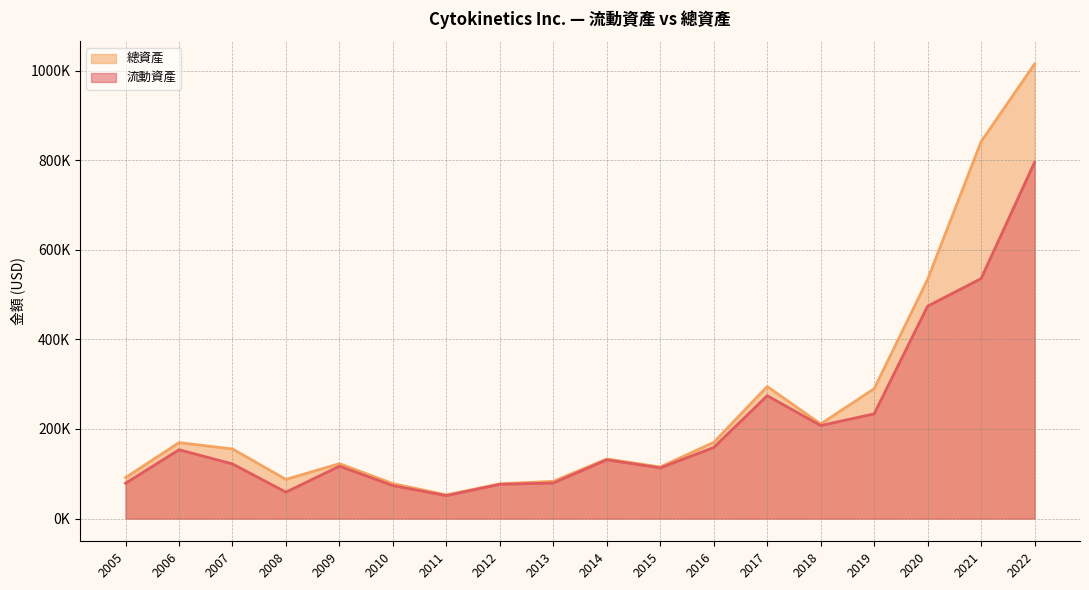

What is the approximate value of 總資產 at 2020?

533803